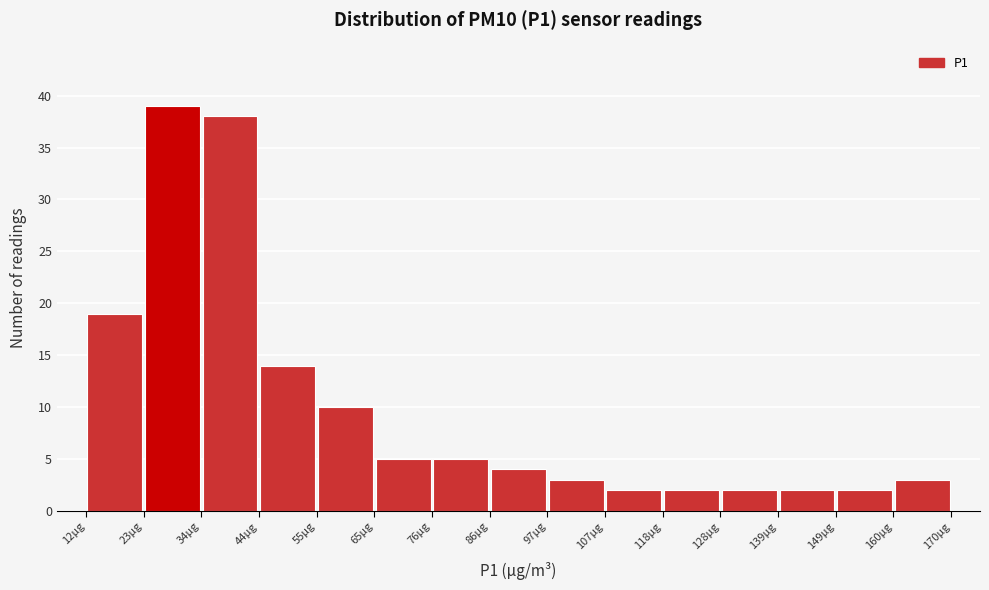

Reading left to right, transcribe this chart: for each bar, give the range it covers on the x-axis and its height. Neither the bar edges nor the heights are printed on the chart, so give them approximately, as read against the axes.

12 to 24: 19
24 to 34: 39
34 to 44: 38
44 to 54: 14
54 to 66: 10
66 to 76: 5
76 to 86: 5
86 to 96: 4
96 to 108: 3
108 to 118: 2
118 to 128: 2
128 to 138: 2
138 to 150: 2
150 to 160: 2
160 to 170: 3